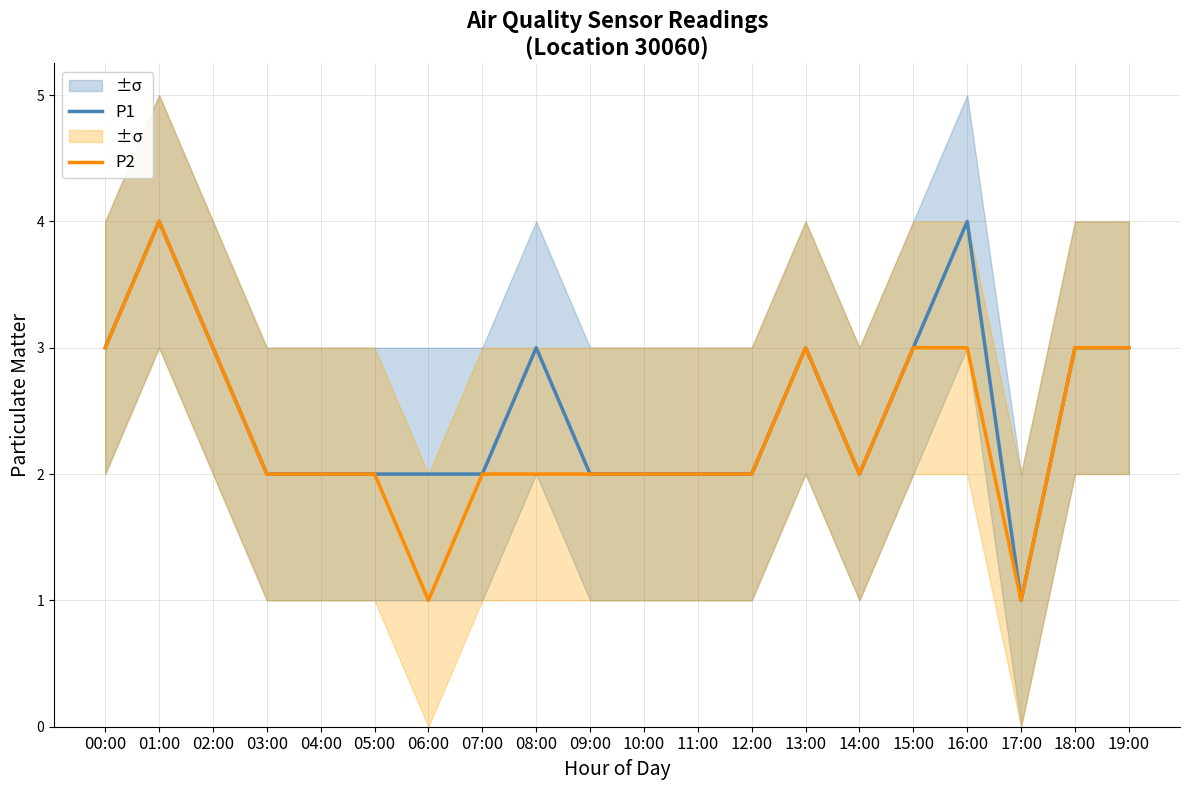

Between 05:00 and 16:00, which series saw the biggest shift?

P1